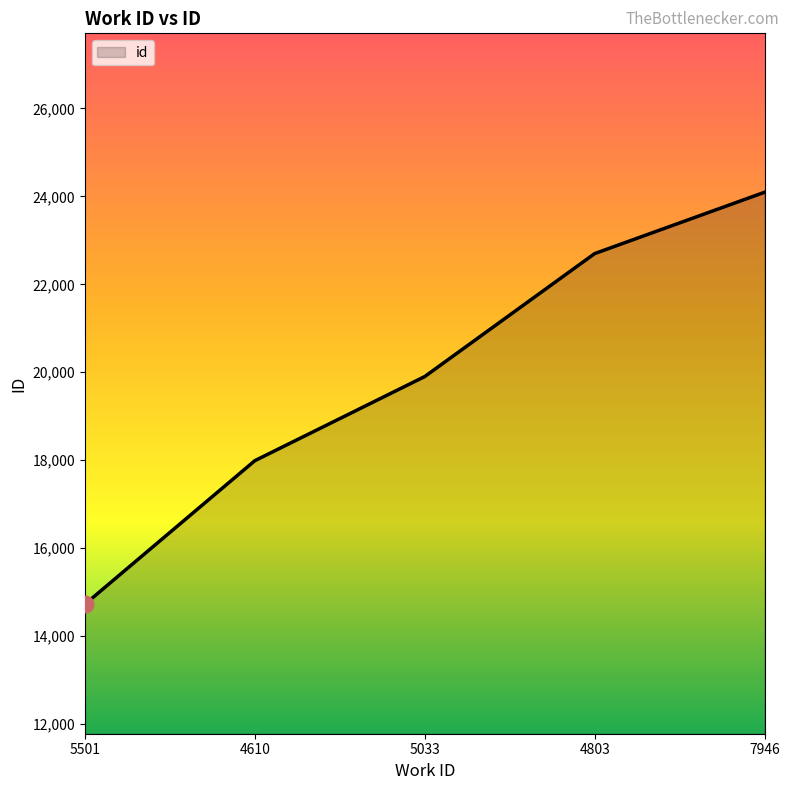

List the labels in order of value, smallest first.

5501, 4610, 5033, 4803, 7946